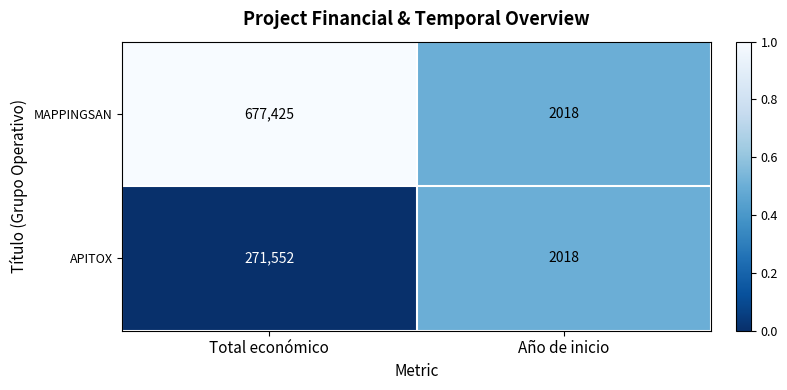

At Total económico, list the series in order from largest to smallest.

MAPPINGSAN, APITOX